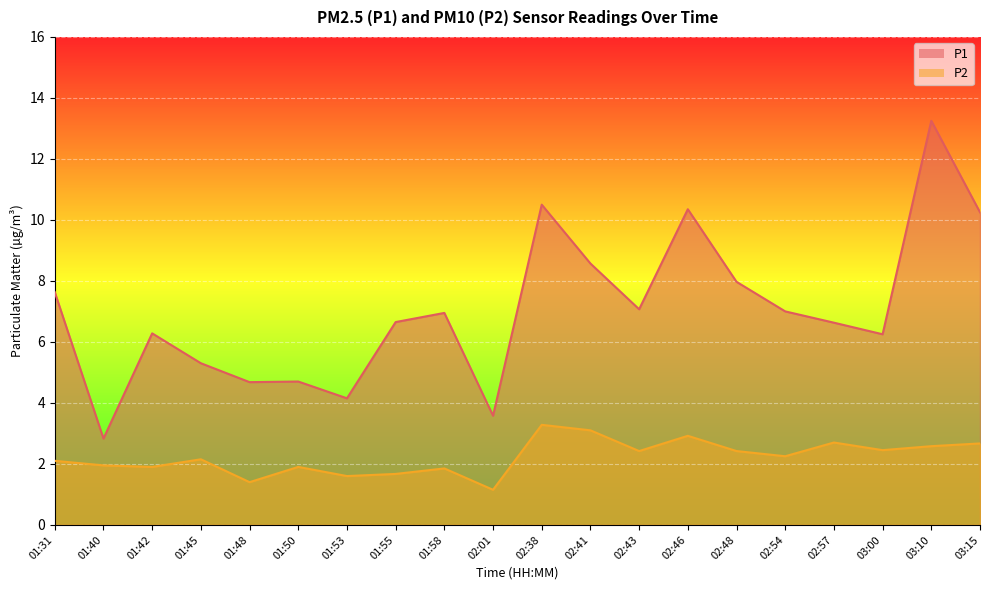

What is the label of the 18th point from the left?

03:00